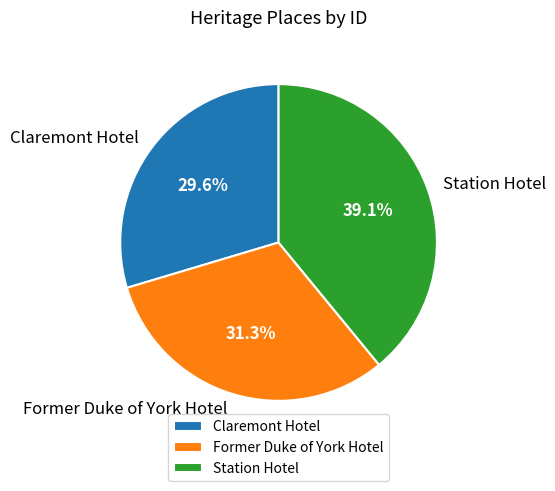

To the nearest percent, what is the combined percentage of Claremont Hotel and Station Hotel?

69%